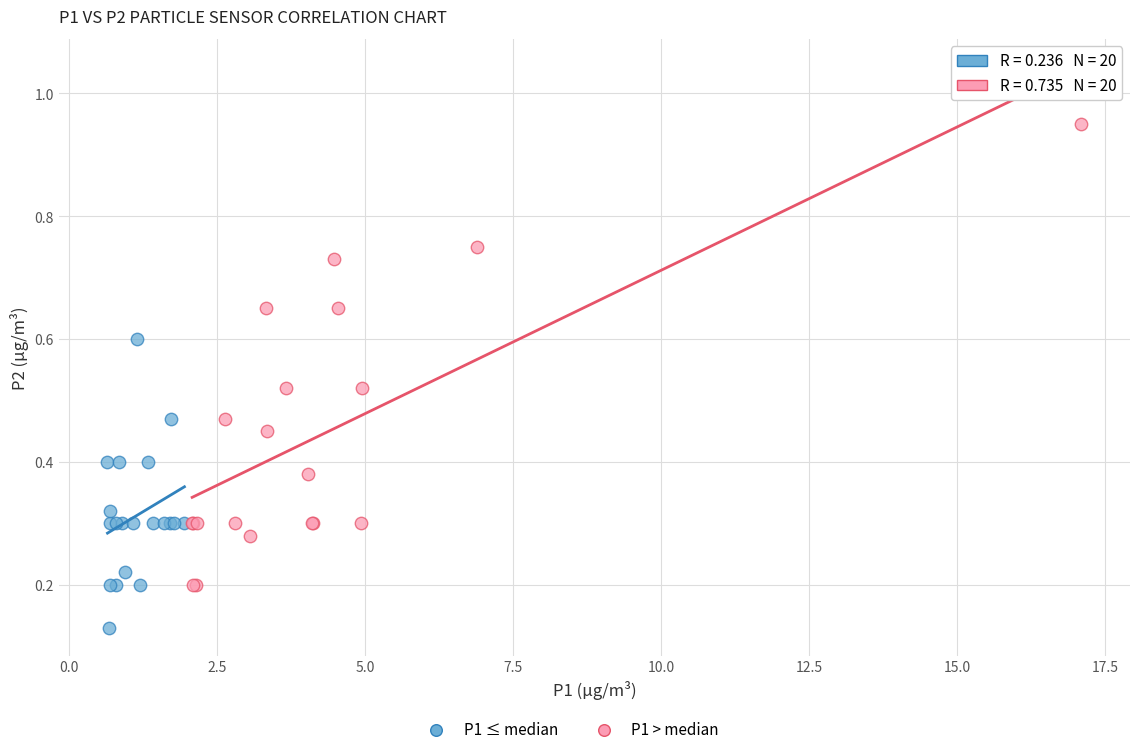

Which series contains the lowest Y value?

P1 ≤ median